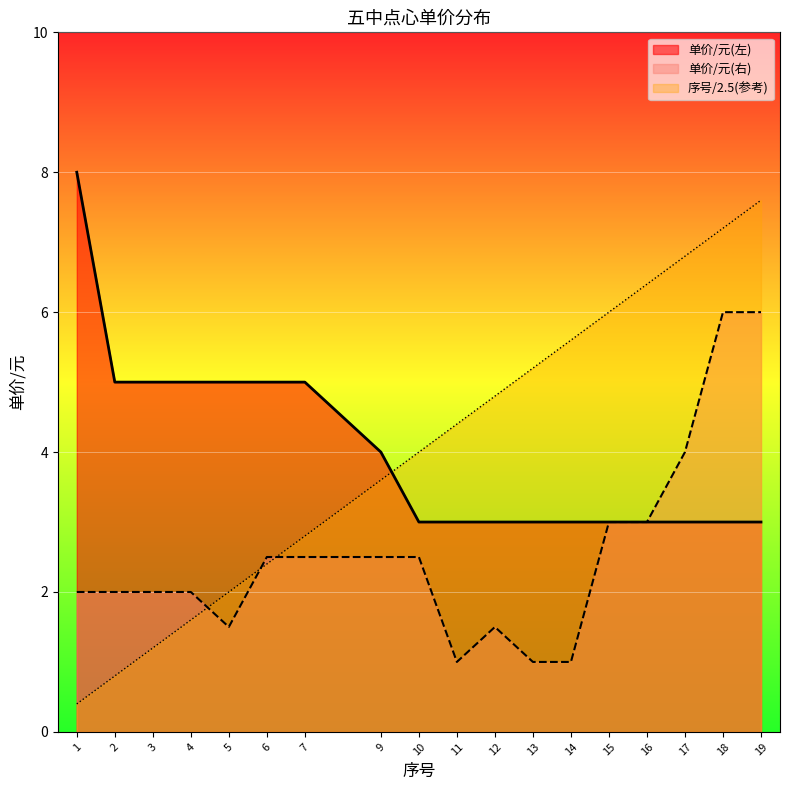

Which category has the highest value in the 单价/元(左) series?

1